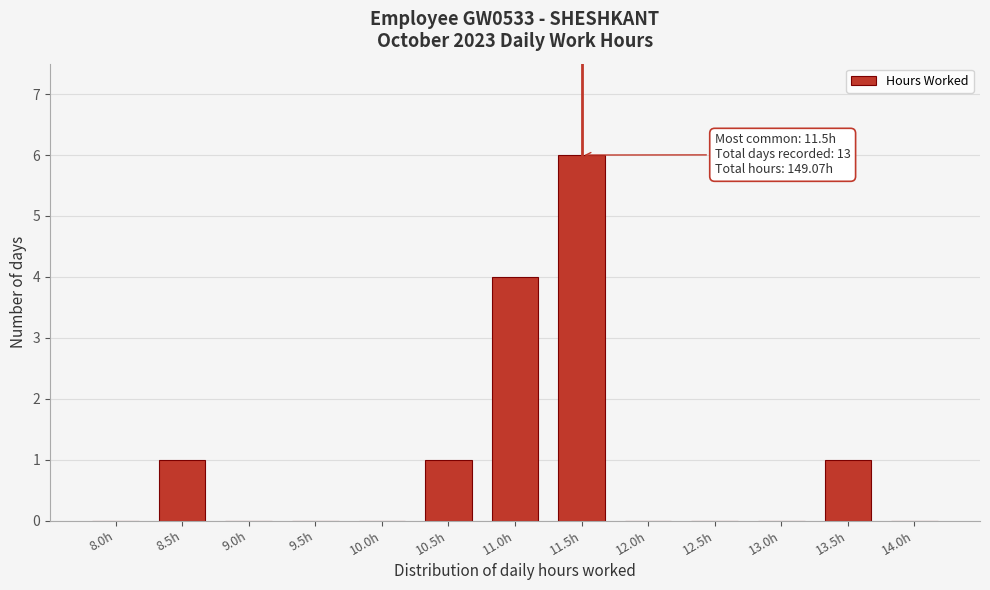

Reading left to right, transcribe all the data shown in this chart.

8.0h=0	8.5h=1	9.0h=0	9.5h=0	10.0h=0	10.5h=1	11.0h=4	11.5h=6	12.0h=0	12.5h=0	13.0h=0	13.5h=1	14.0h=0